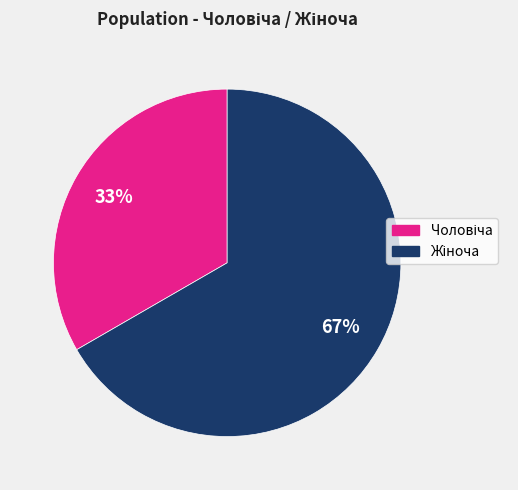

Is there a majority slice in this chart?

Yes